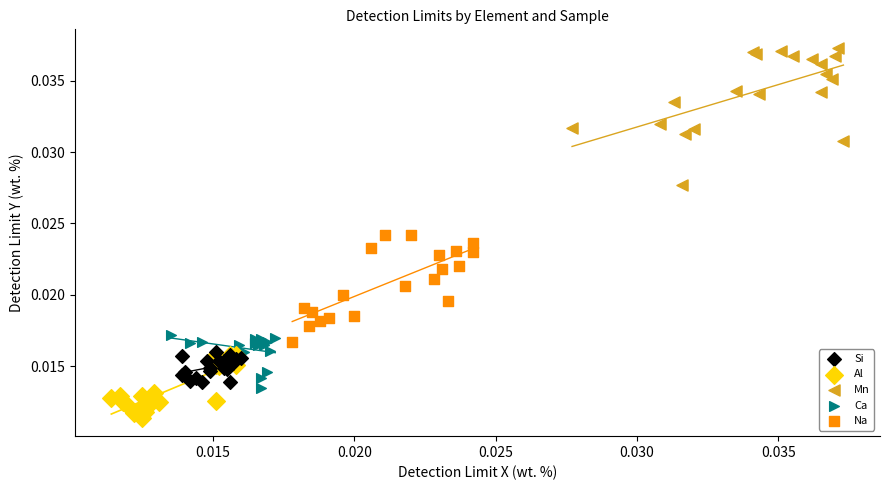

Which series reaches the minimum Y coordinate?

Al